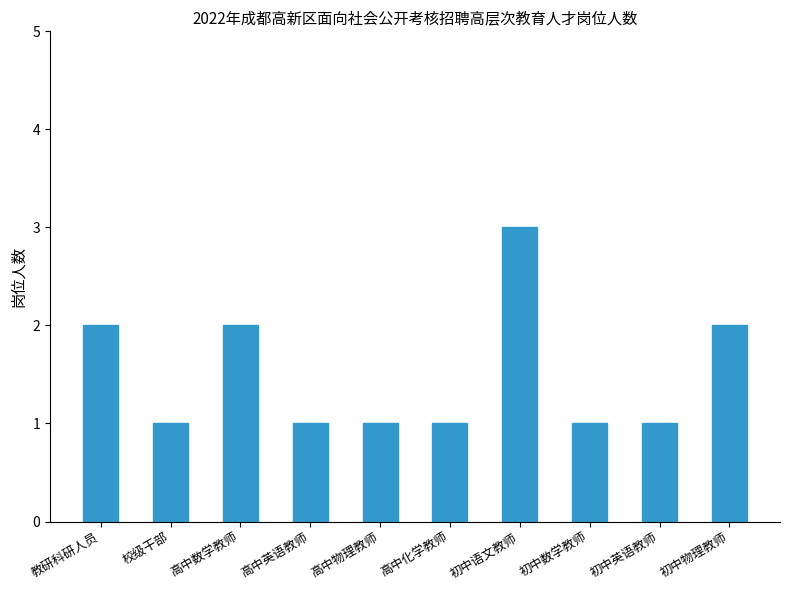

Count the values in the range 1 to 2.

9